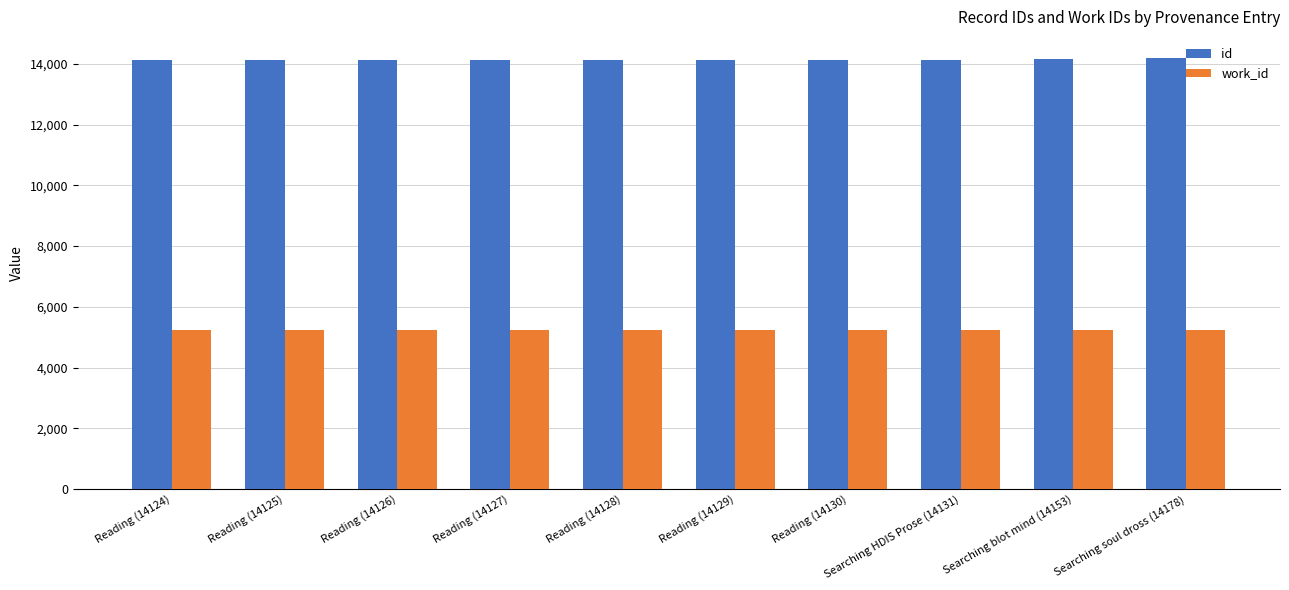

What is the label of the 4th bar from the right?

Reading (14130)